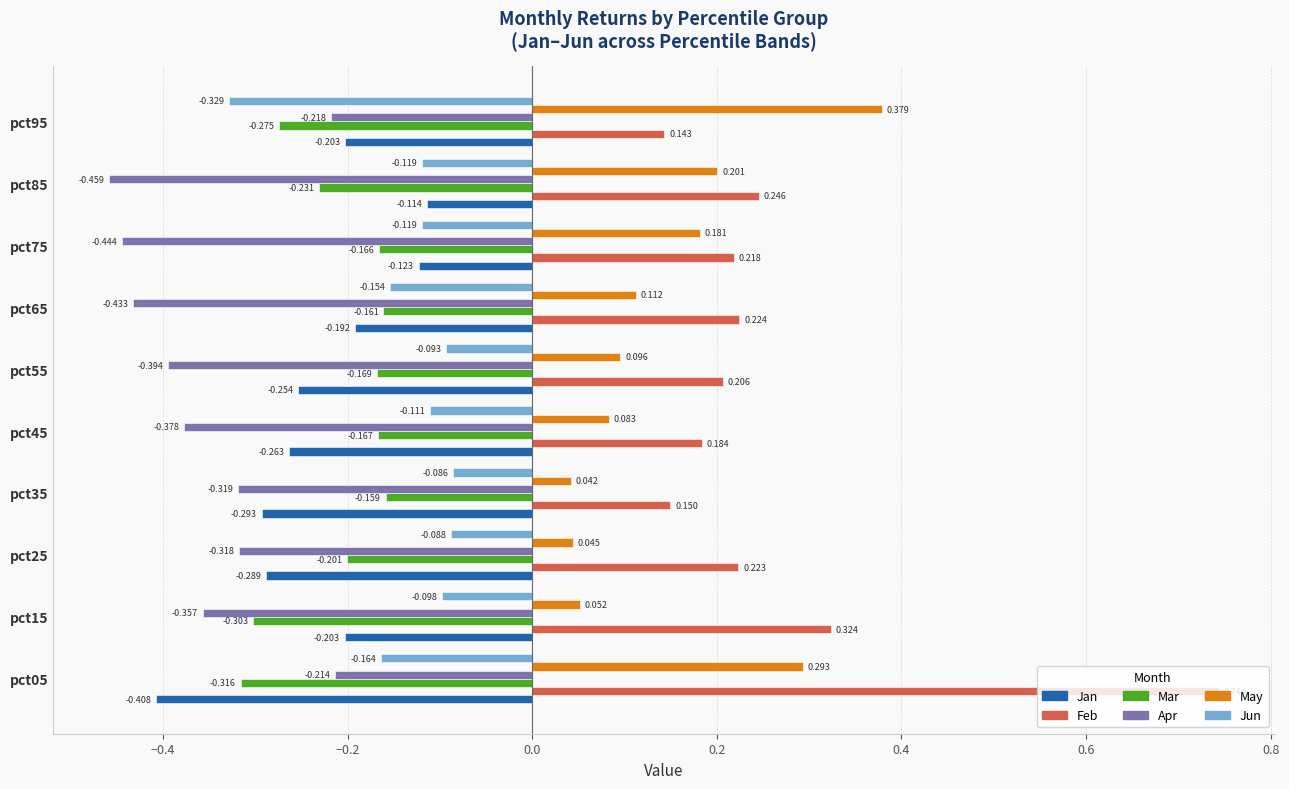

Rank the series at pct75 from lowest to highest value.

Apr, Mar, Jan, Jun, May, Feb